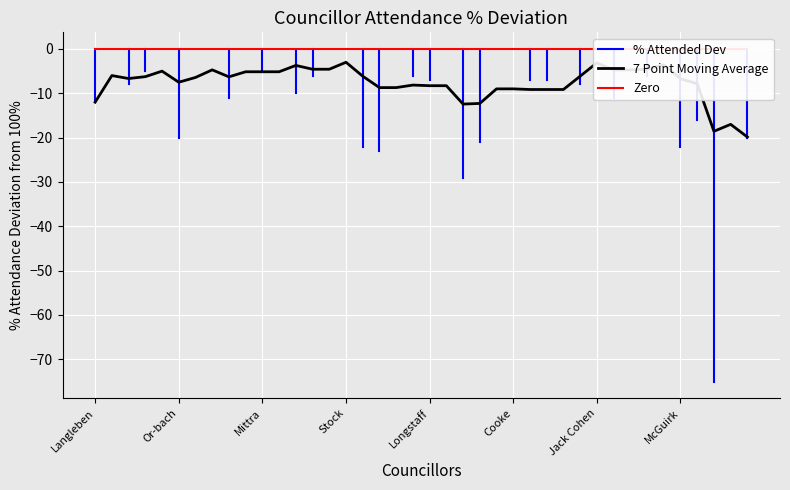

True or false: % of Expected Attended and Absent intersect in this chart.

False